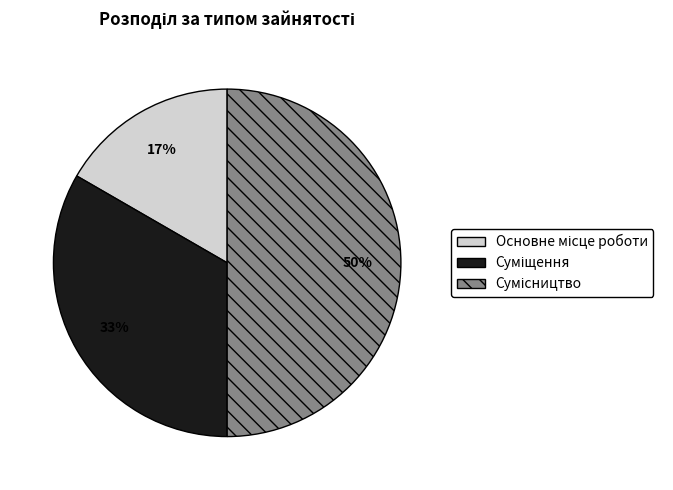

To the nearest percent, what is the average slice percentage?

33%